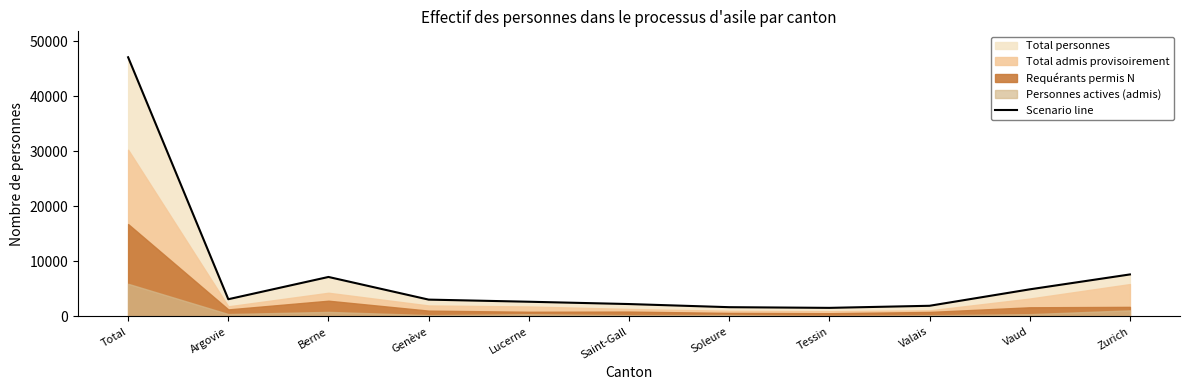

How many points are higher than both their immediate neighbors (excluding endpoints)?

1